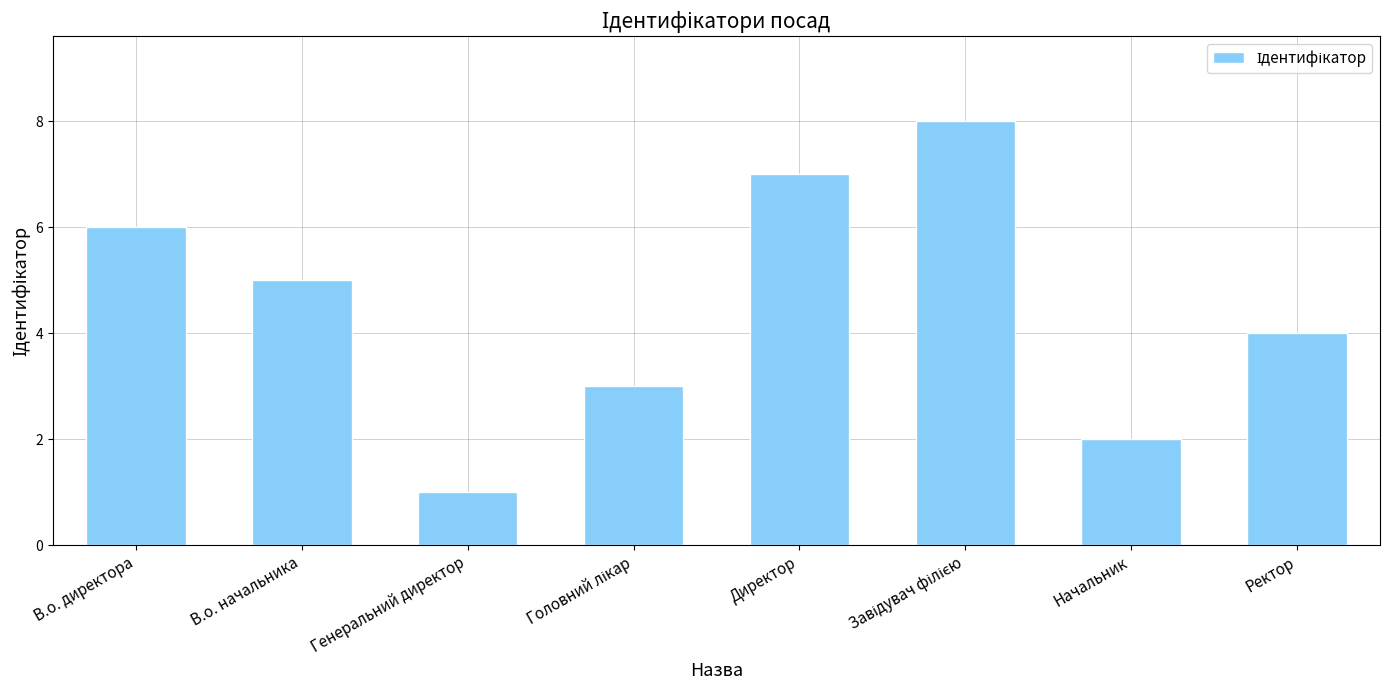

What is the sum of all values?

36